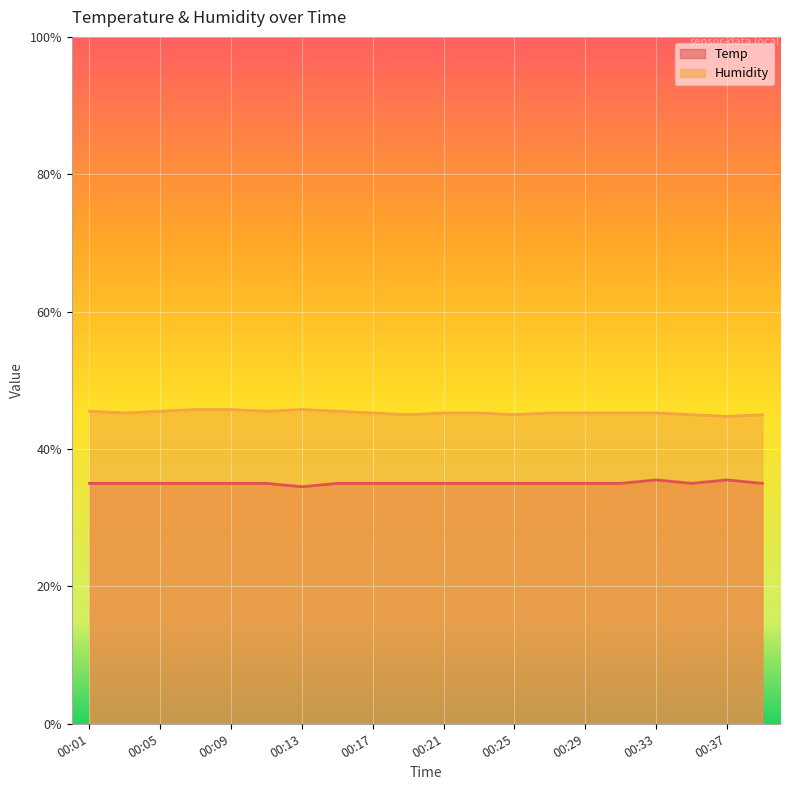

True or false: Humidity has a value of 45.7 at 00:13.

True